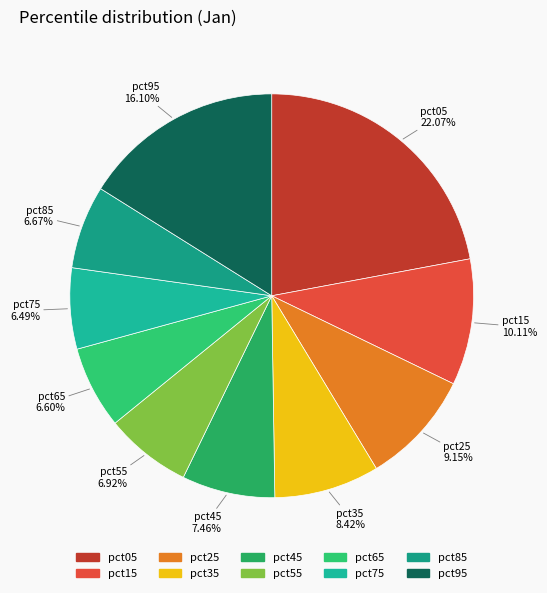

How many slices are in this pie chart?

10